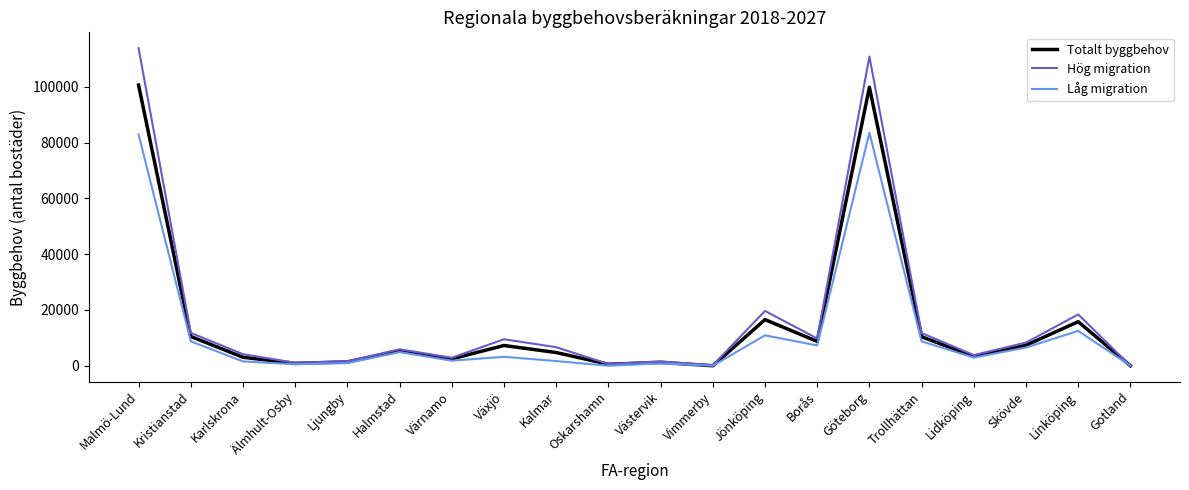

In Hög migration, how many points are higher than both neighbors (excluding endpoints)?

6